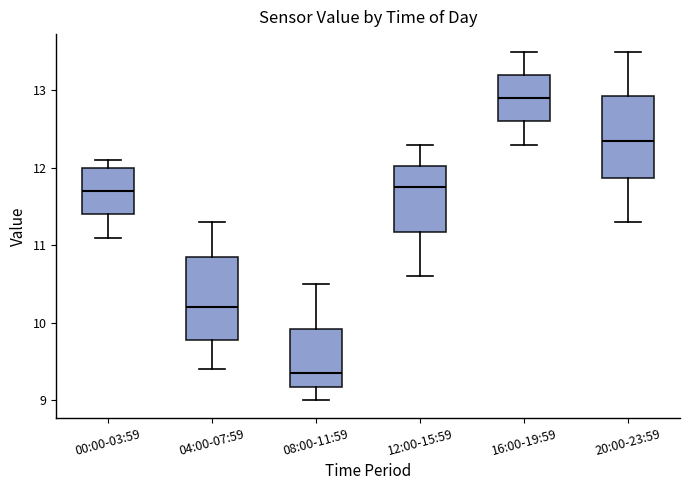

Where does the upper whisker of the box for 12:00-15:59 end on the y-axis? The values are not printed on the chart, so give them approximately, as read against the axis.

12.3